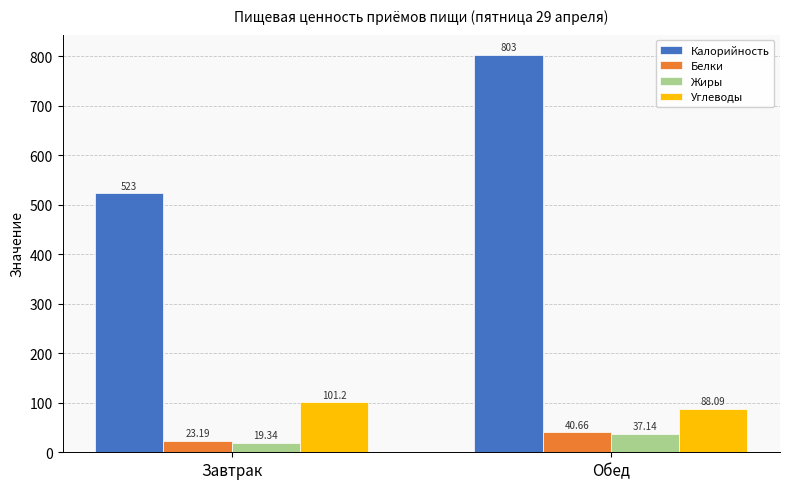

Where is Углеводы nearest to the value 94?

Обед